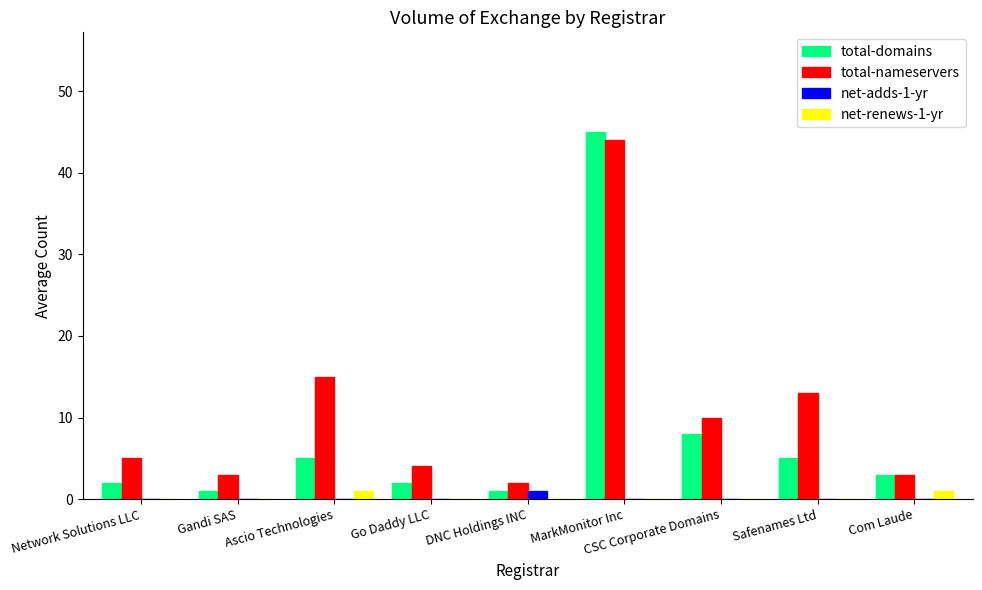

Which series changed the most between Network Solutions LLC and Ascio Technologies?

total-nameservers